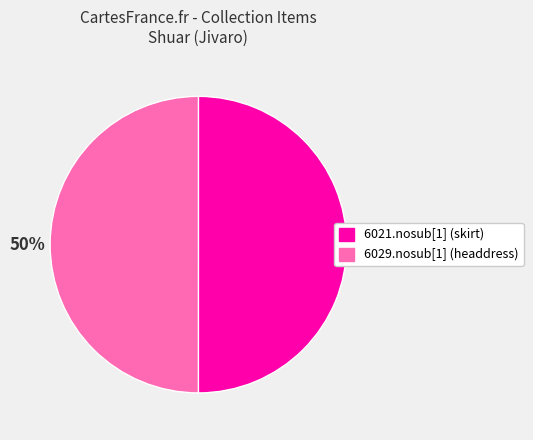

How many slices are in this pie chart?

2